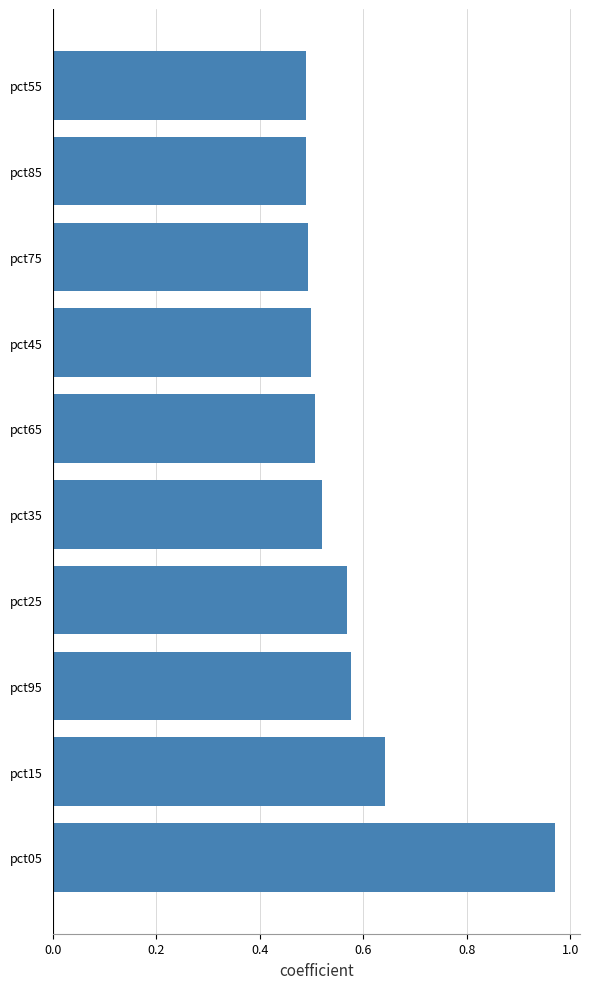

Which category has the highest value across all series?

pct05